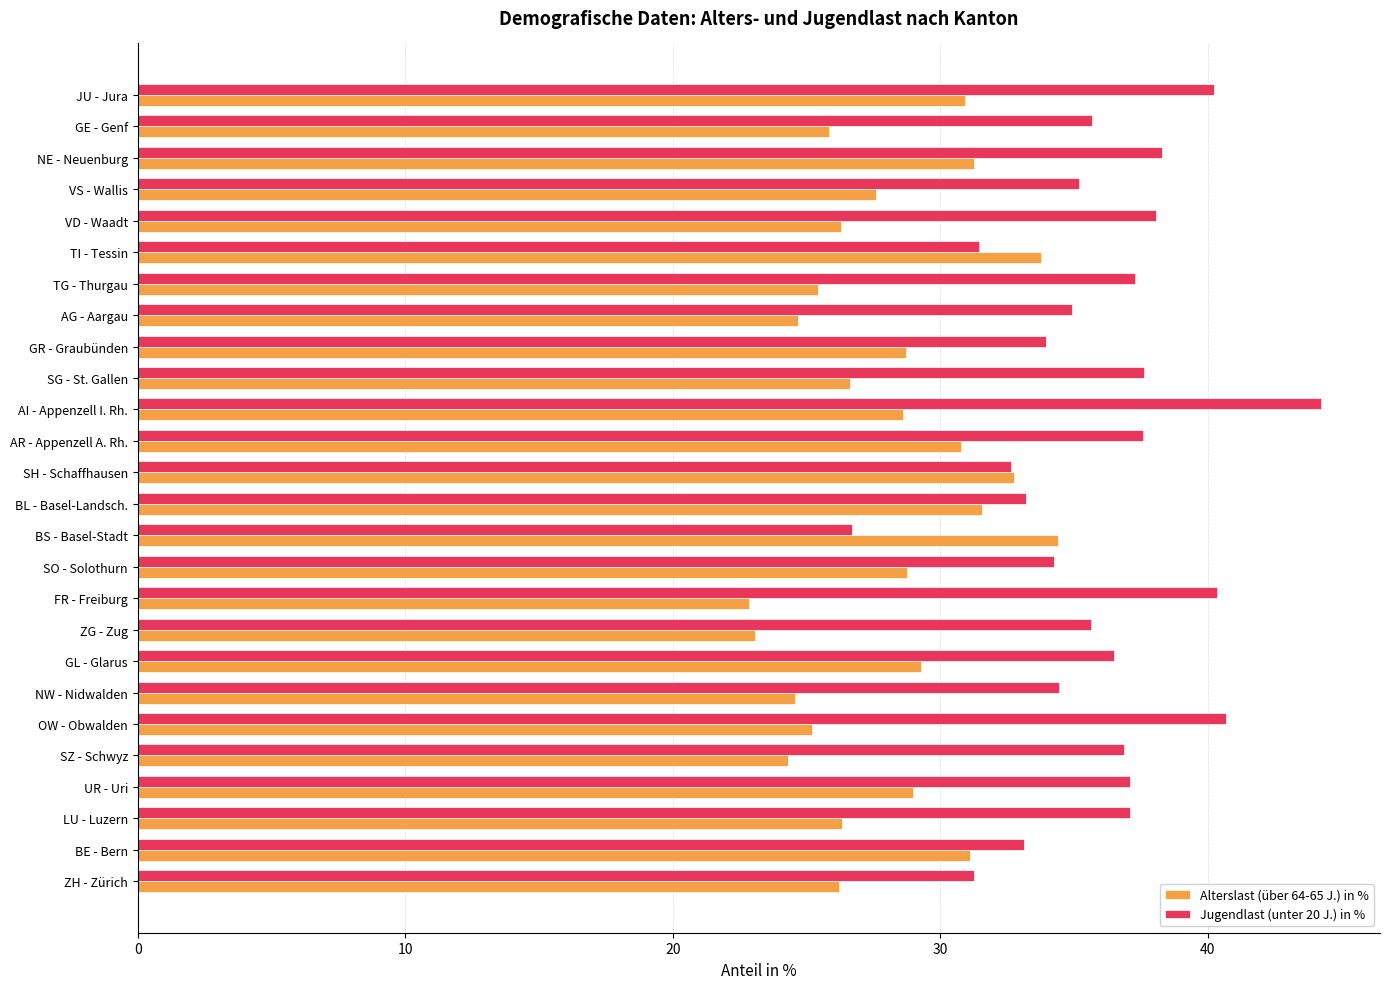

Rank the series by their maximum value, from highest to lowest.

Jugendlast (unter 20 J.) in %, Alterslast (über 64-65 J.) in %